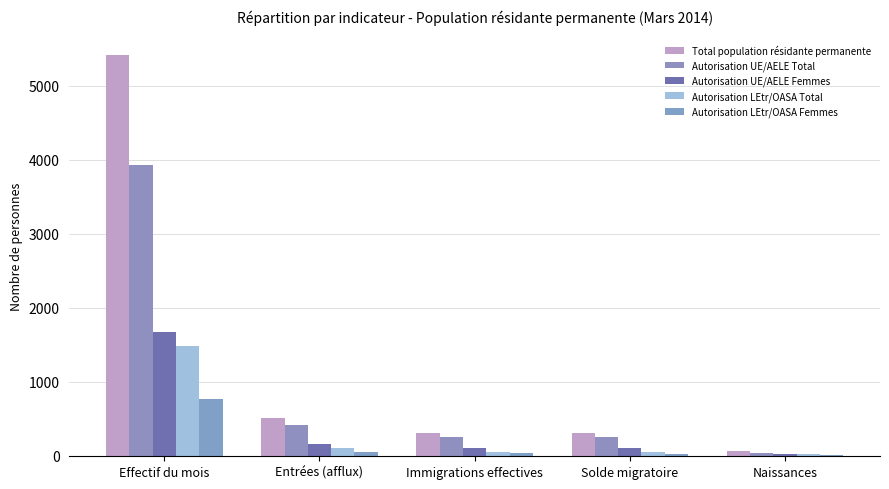

Is it true that Autorisation UE/AELE Femmes equals 112 at Immigrations effectives?

True